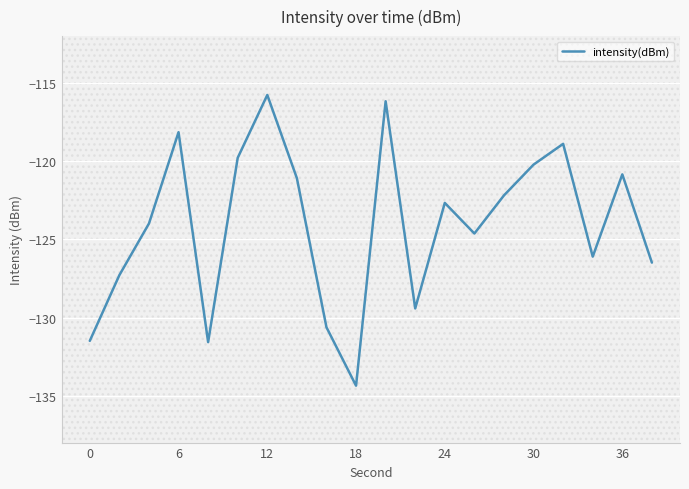

What is the difference between the maximum and minimum values?

18.6